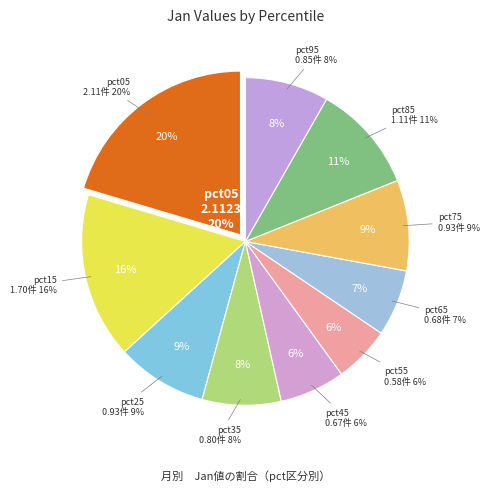

Is there a majority slice in this chart?

No